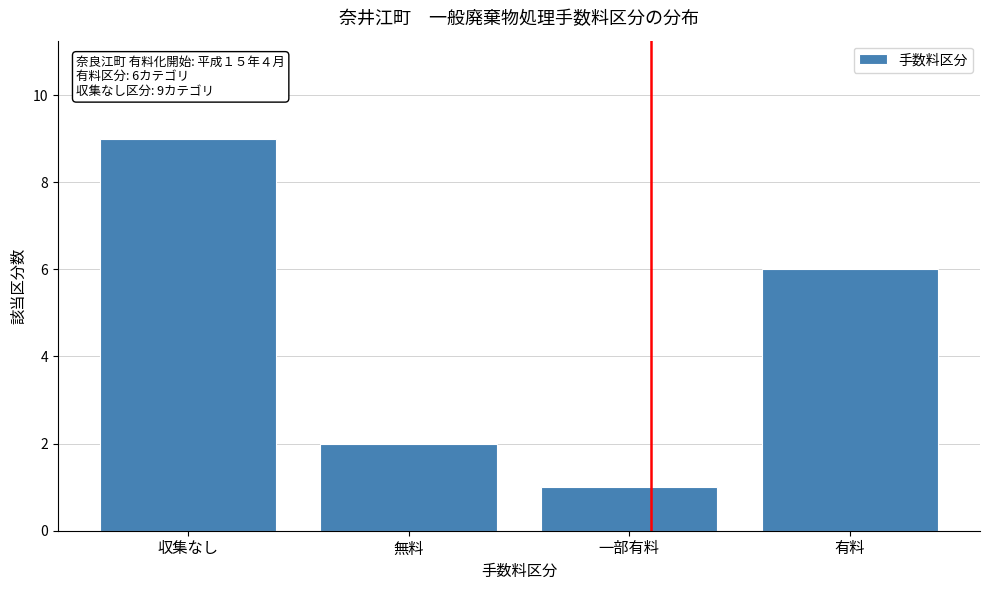

Reading left to right, extract all data points from this chart.

収集なし=9	無料=2	一部有料=1	有料=6